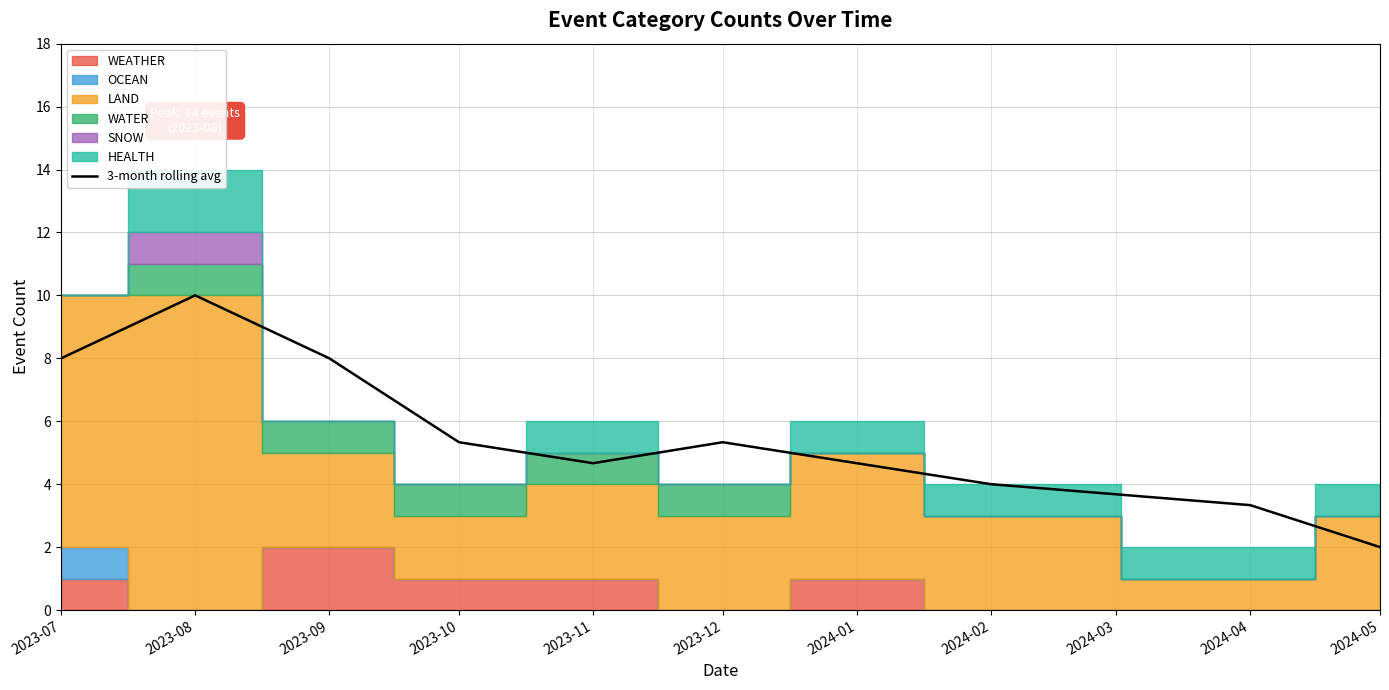

At which category does the data reach its first local peak?

2023-08